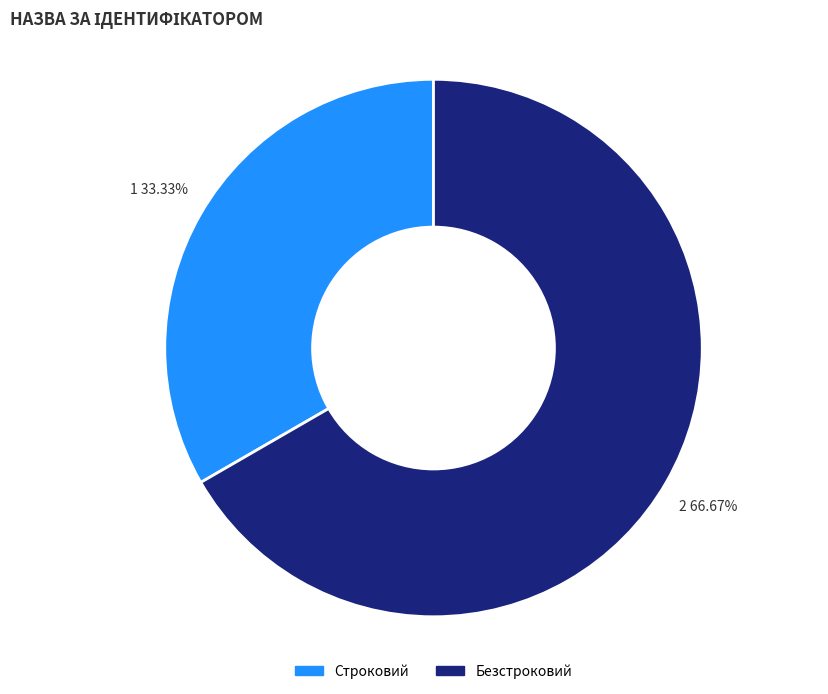

True or false: Строковий accounts for 22% of the total.

False